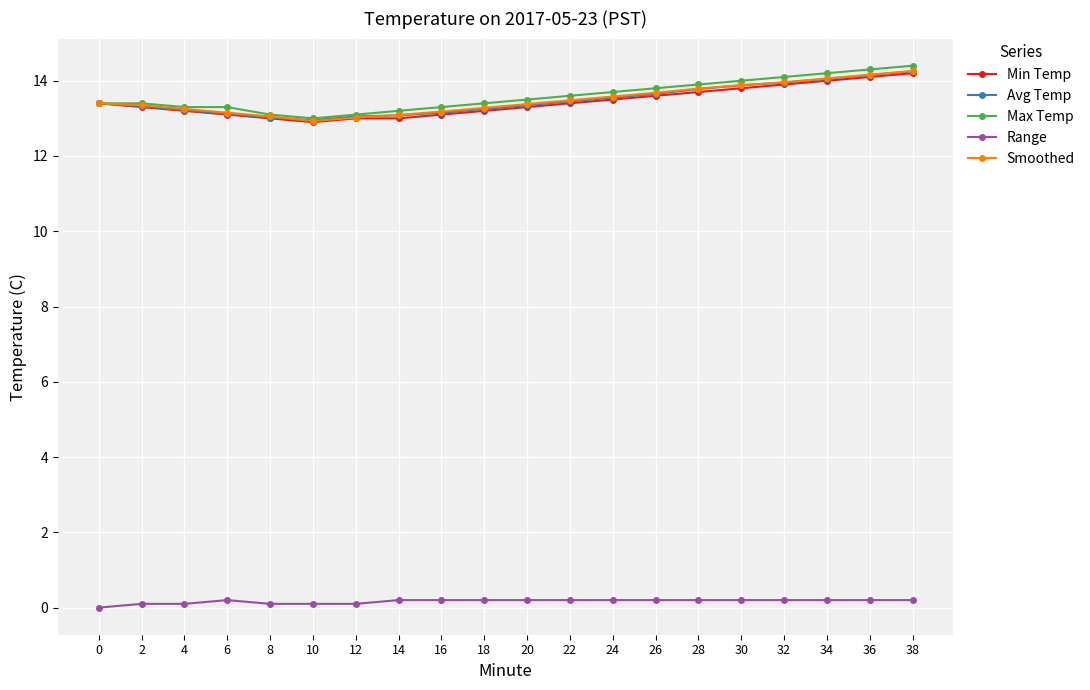

Read the Avg Temp value at 26.

13.7